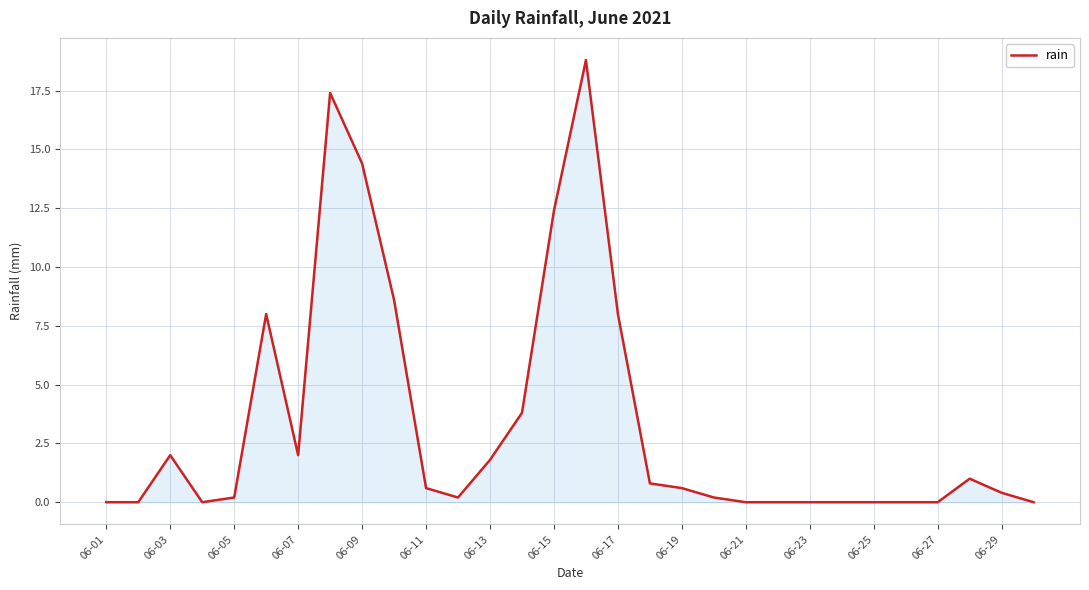

What is the greatest value displayed?

18.8